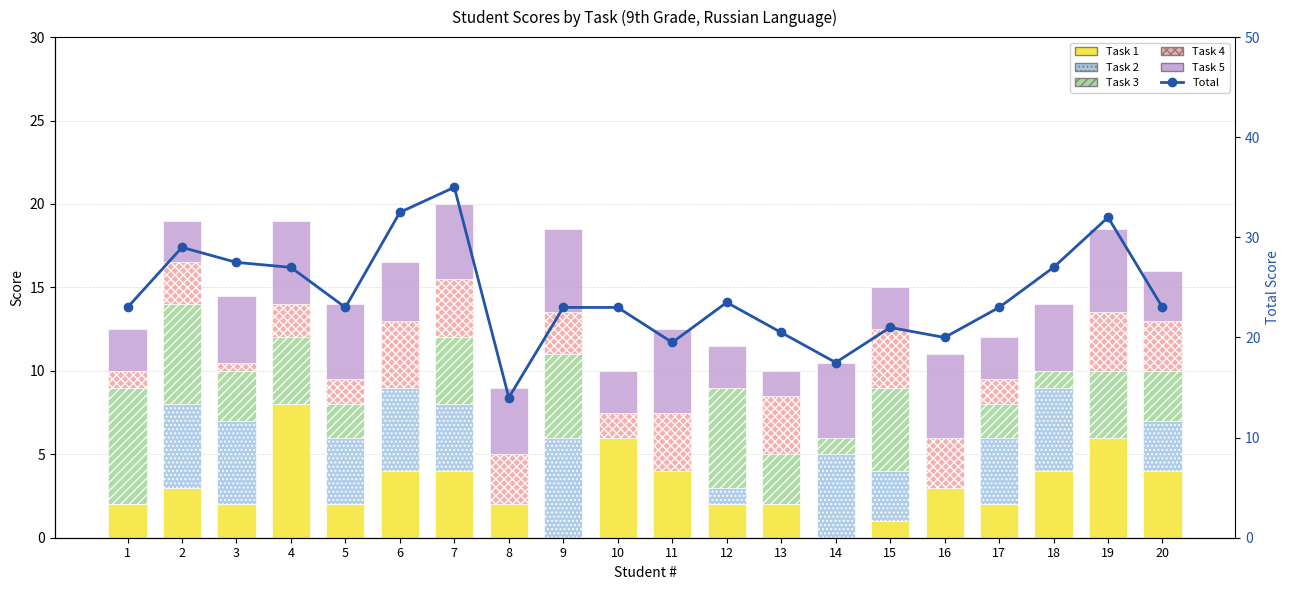

At which label does Task 2 first exceed 3?

2